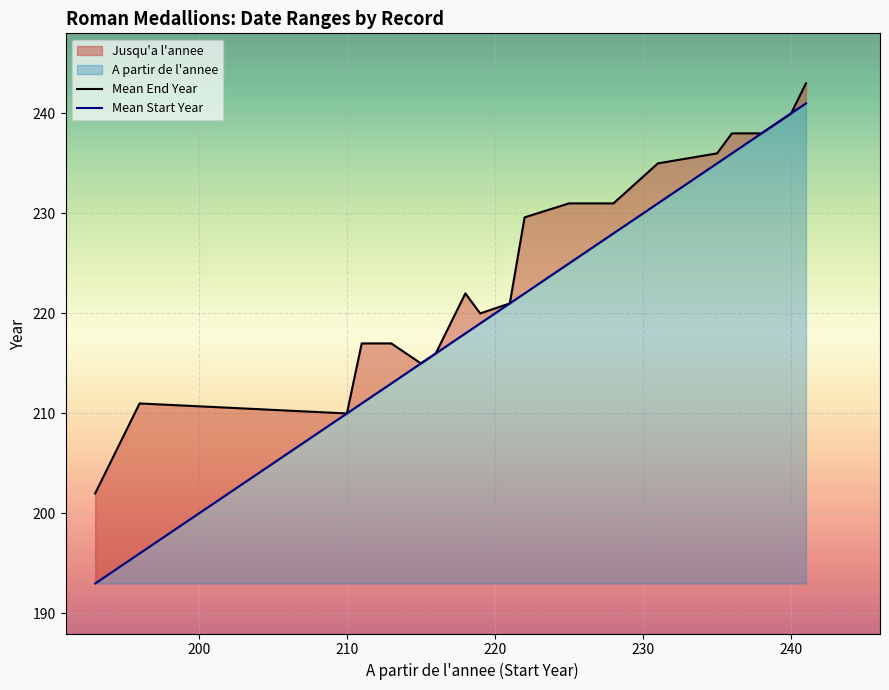

True or false: Mean Start Year and Mean End Year intersect in this chart.

False